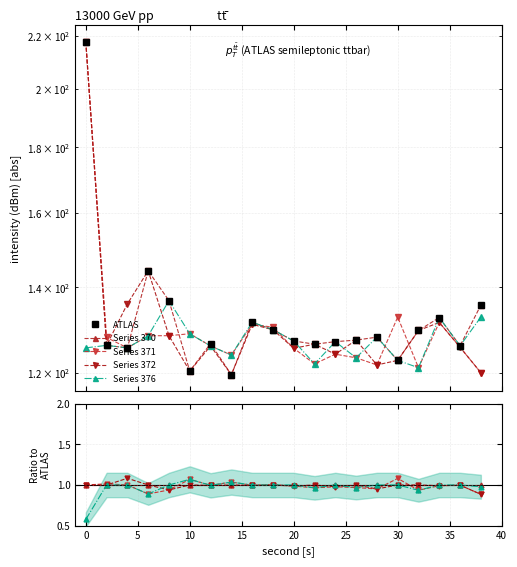

Count the number of categories in the chart.

20